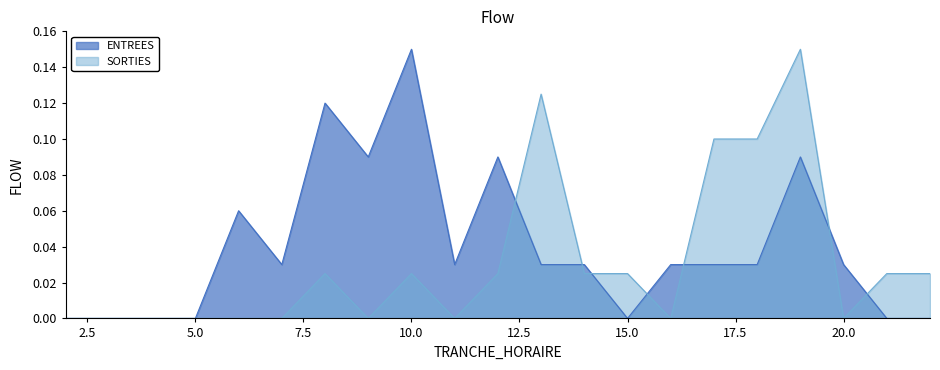

Reading left to right, transcribe all the data shown in this chart.

ENTREES: 2=0.0	3=0.0	4=0.0	5=0.0	6=0.1	7=0.0	8=0.1	9=0.1	10=0.1	11=0.0	12=0.1	13=0.0	14=0.0	15=0.0	16=0.0	17=0.0	18=0.0	19=0.1	20=0.0	21=0.0	22=0.0
SORTIES: 2=0.0	3=0.0	4=0.0	5=0.0	6=0.0	7=0.0	8=0.0	9=0.0	10=0.0	11=0.0	12=0.0	13=0.1	14=0.0	15=0.0	16=0.0	17=0.1	18=0.1	19=0.1	20=0.0	21=0.0	22=0.0